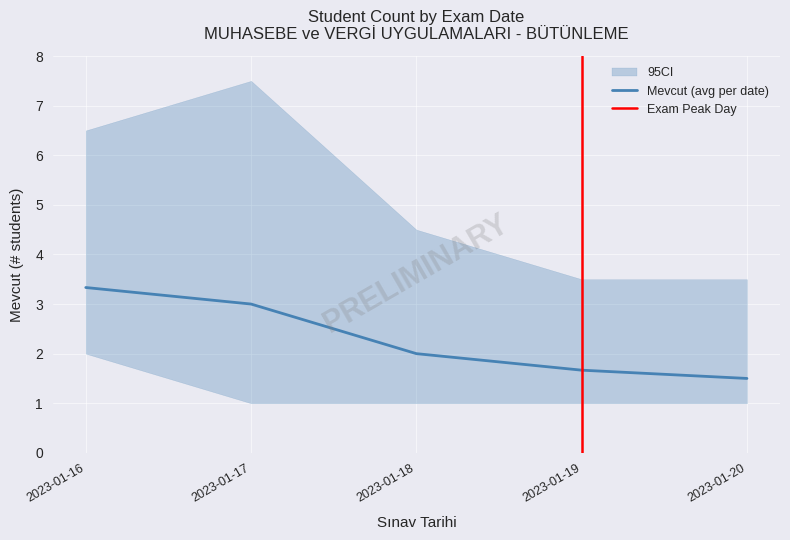

The value of Mevcut (avg per date) at 2023-01-16 is 3.3. True or false?

True